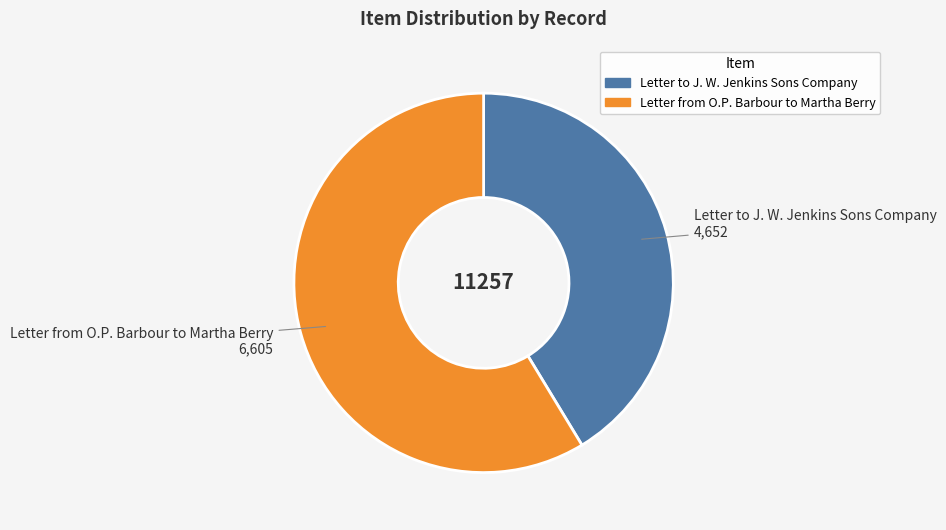

What is the largest slice in the pie chart?

Letter from O.P. Barbour to Martha Berry